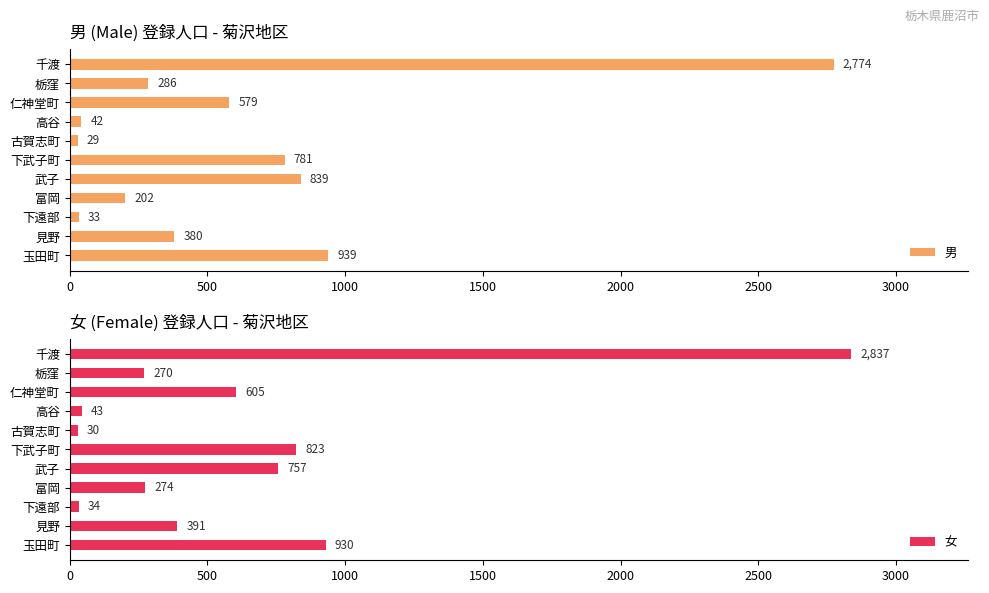

Reading left to right, transcribe all the data shown in this chart.

男: 939	380	33	202	839	781	29	42	579	286	2774
女: 930	391	34	274	757	823	30	43	605	270	2837